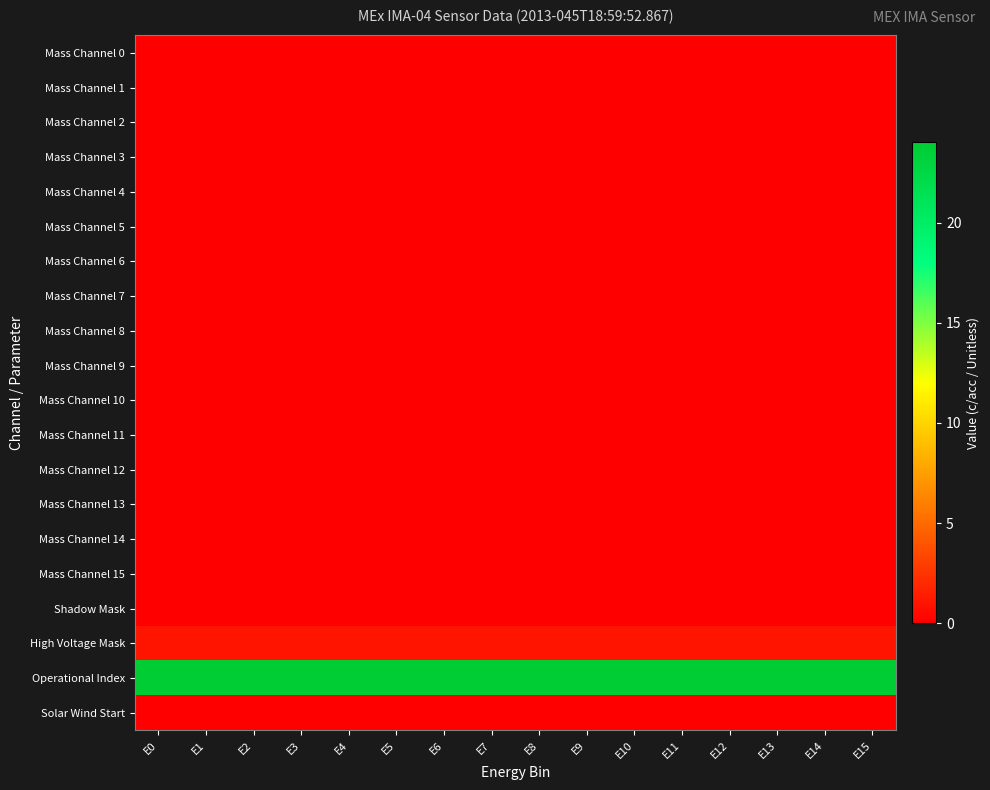

Reading right to left, transcribe all the data shown in this chart.

Mass Channel 0: E15=0	E14=0	E13=0	E12=0	E11=0	E10=0	E9=0	E8=0	E7=0	E6=0	E5=0	E4=0	E3=0	E2=0	E1=0	E0=0
Mass Channel 1: E15=0	E14=0	E13=0	E12=0	E11=0	E10=0	E9=0	E8=0	E7=0	E6=0	E5=0	E4=0	E3=0	E2=0	E1=0	E0=0
Mass Channel 2: E15=0	E14=0	E13=0	E12=0	E11=0	E10=0	E9=0	E8=0	E7=0	E6=0	E5=0	E4=0	E3=0	E2=0	E1=0	E0=0
Mass Channel 3: E15=0	E14=0	E13=0	E12=0	E11=0	E10=0	E9=0	E8=0	E7=0	E6=0	E5=0	E4=0	E3=0	E2=0	E1=0	E0=0
Mass Channel 4: E15=0	E14=0	E13=0	E12=0	E11=0	E10=0	E9=0	E8=0	E7=0	E6=0	E5=0	E4=0	E3=0	E2=0	E1=0	E0=0
Mass Channel 5: E15=0	E14=0	E13=0	E12=0	E11=0	E10=0	E9=0	E8=0	E7=0	E6=0	E5=0	E4=0	E3=0	E2=0	E1=0	E0=0
Mass Channel 6: E15=0	E14=0	E13=0	E12=0	E11=0	E10=0	E9=0	E8=0	E7=0	E6=0	E5=0	E4=0	E3=0	E2=0	E1=0	E0=0
Mass Channel 7: E15=0	E14=0	E13=0	E12=0	E11=0	E10=0	E9=0	E8=0	E7=0	E6=0	E5=0	E4=0	E3=0	E2=0	E1=0	E0=0
Mass Channel 8: E15=0	E14=0	E13=0	E12=0	E11=0	E10=0	E9=0	E8=0	E7=0	E6=0	E5=0	E4=0	E3=0	E2=0	E1=0	E0=0
Mass Channel 9: E15=0	E14=0	E13=0	E12=0	E11=0	E10=0	E9=0	E8=0	E7=0	E6=0	E5=0	E4=0	E3=0	E2=0	E1=0	E0=0
Mass Channel 10: E15=0	E14=0	E13=0	E12=0	E11=0	E10=0	E9=0	E8=0	E7=0	E6=0	E5=0	E4=0	E3=0	E2=0	E1=0	E0=0
Mass Channel 11: E15=0	E14=0	E13=0	E12=0	E11=0	E10=0	E9=0	E8=0	E7=0	E6=0	E5=0	E4=0	E3=0	E2=0	E1=0	E0=0
Mass Channel 12: E15=0	E14=0	E13=0	E12=0	E11=0	E10=0	E9=0	E8=0	E7=0	E6=0	E5=0	E4=0	E3=0	E2=0	E1=0	E0=0
Mass Channel 13: E15=0	E14=0	E13=0	E12=0	E11=0	E10=0	E9=0	E8=0	E7=0	E6=0	E5=0	E4=0	E3=0	E2=0	E1=0	E0=0
Mass Channel 14: E15=0	E14=0	E13=0	E12=0	E11=0	E10=0	E9=0	E8=0	E7=0	E6=0	E5=0	E4=0	E3=0	E2=0	E1=0	E0=0
Mass Channel 15: E15=0	E14=0	E13=0	E12=0	E11=0	E10=0	E9=0	E8=0	E7=0	E6=0	E5=0	E4=0	E3=0	E2=0	E1=0	E0=0
Shadow Mask: E15=0	E14=0	E13=0	E12=0	E11=0	E10=0	E9=0	E8=0	E7=0	E6=0	E5=0	E4=0	E3=0	E2=0	E1=0	E0=0
High Voltage Mask: E15=1	E14=1	E13=1	E12=1	E11=1	E10=1	E9=1	E8=1	E7=1	E6=1	E5=1	E4=1	E3=1	E2=1	E1=1	E0=1
Operational Index: E15=24	E14=24	E13=24	E12=24	E11=24	E10=24	E9=24	E8=24	E7=24	E6=24	E5=24	E4=24	E3=24	E2=24	E1=24	E0=24
Solar Wind Start: E15=0	E14=0	E13=0	E12=0	E11=0	E10=0	E9=0	E8=0	E7=0	E6=0	E5=0	E4=0	E3=0	E2=0	E1=0	E0=0